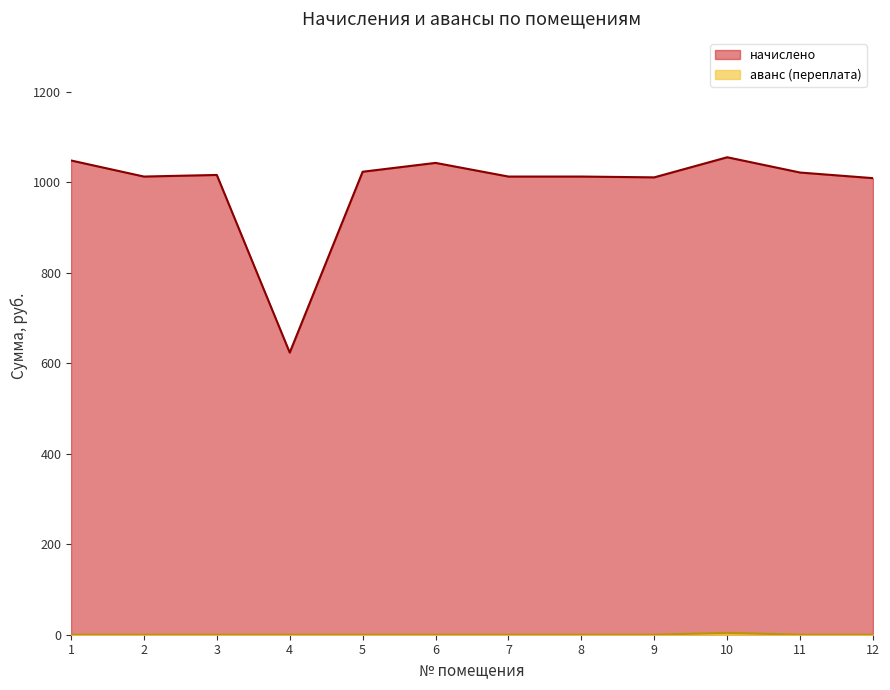

List the labels in order of начислено value, largest first.

10, 1, 6, 5, 11, 3, 2, 7, 8, 9, 12, 4